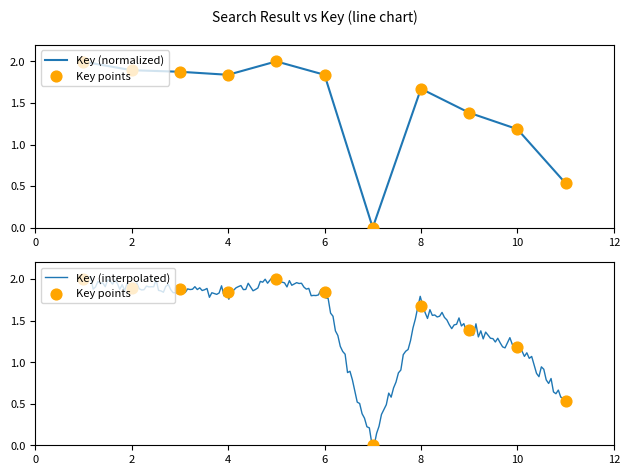

What is the change in value from 2 to 10?

-0.7